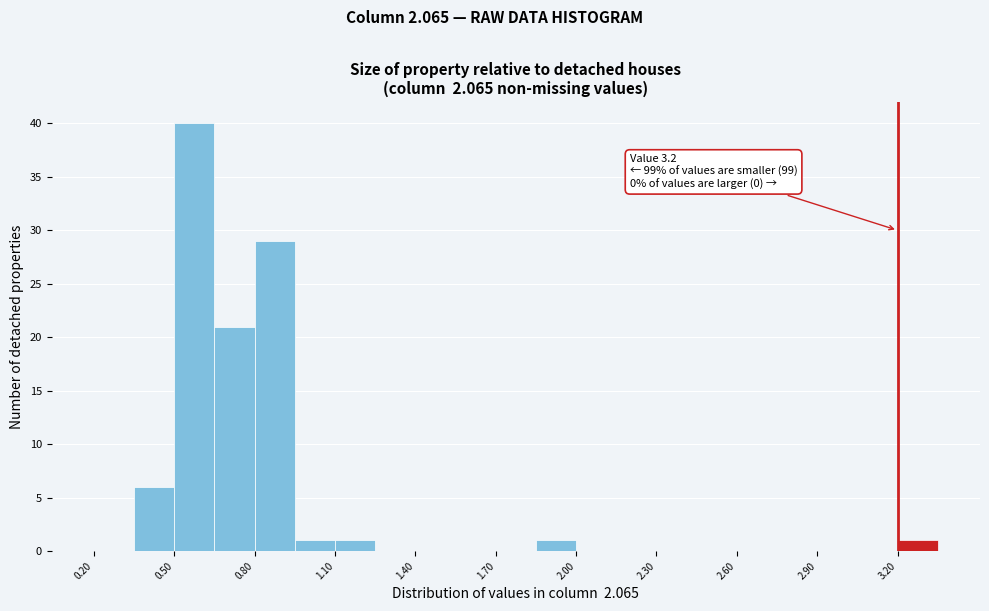

Around what value on the x-axis is the tallest bar? Give the approximate position of its centre, as read against the axis.

0.60